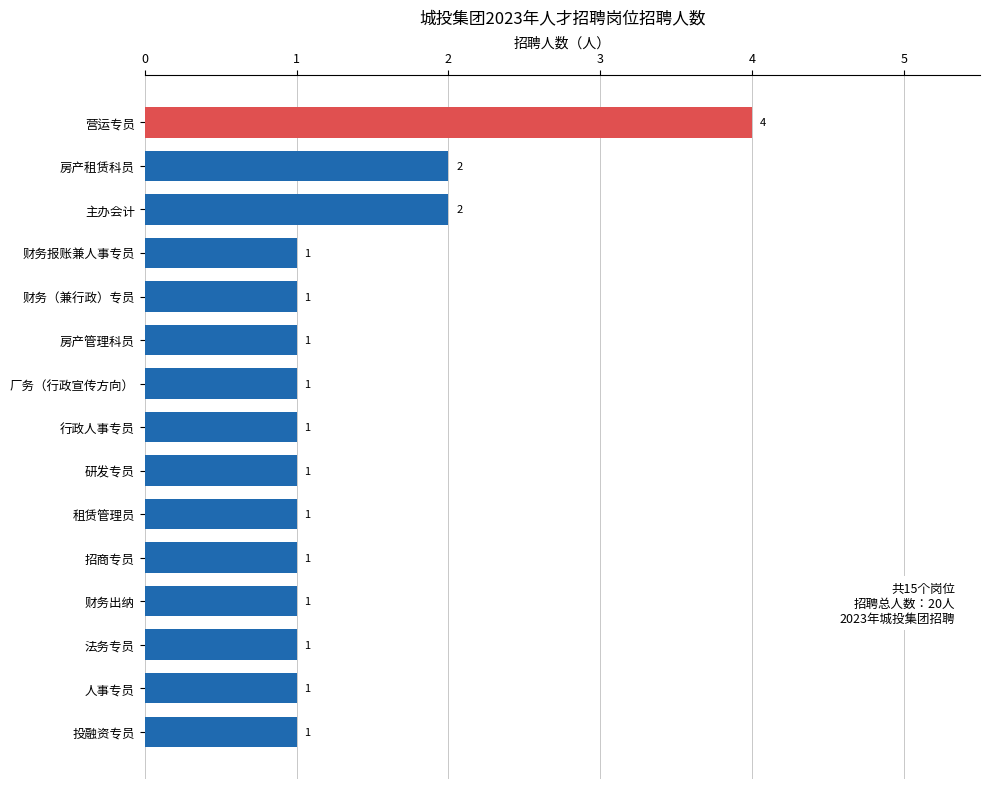

What is the average value?

1